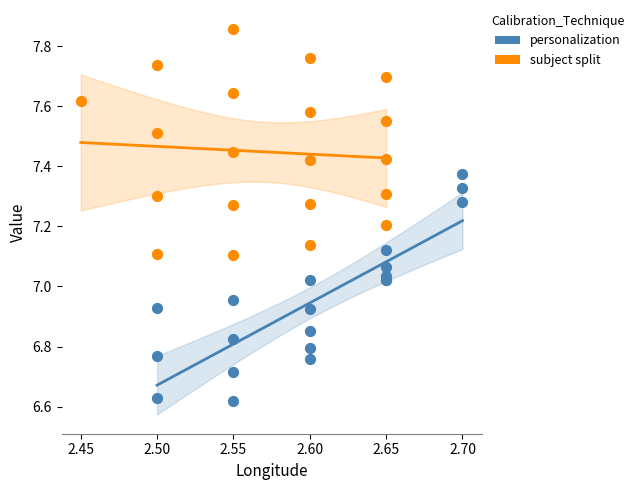

Which series contains the lowest Y value?

personalization